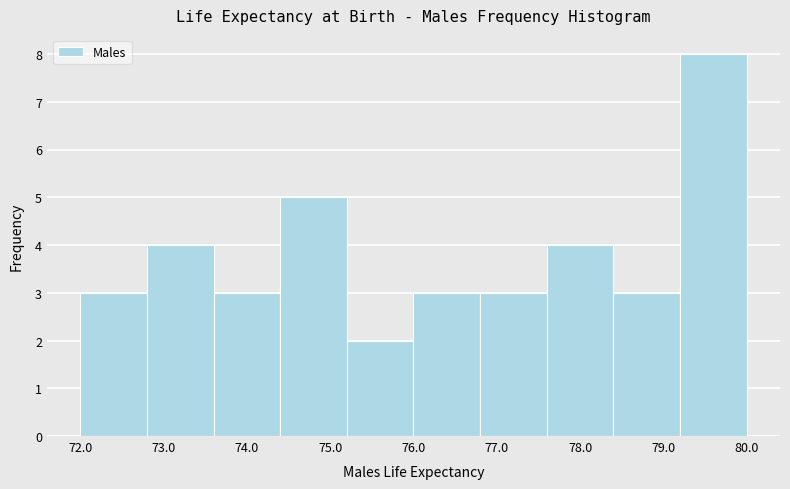

Reading left to right, transcribe this chart: for each bar, give the range it covers on the x-axis and its height. The values are not printed on the chart, so give them approximately, as read against the axis.

72.0 to 72.8: 3
72.8 to 73.6: 4
73.6 to 74.4: 3
74.4 to 75.2: 5
75.2 to 76.0: 2
76.0 to 76.8: 3
76.8 to 77.6: 3
77.6 to 78.4: 4
78.4 to 79.2: 3
79.2 to 80.0: 8